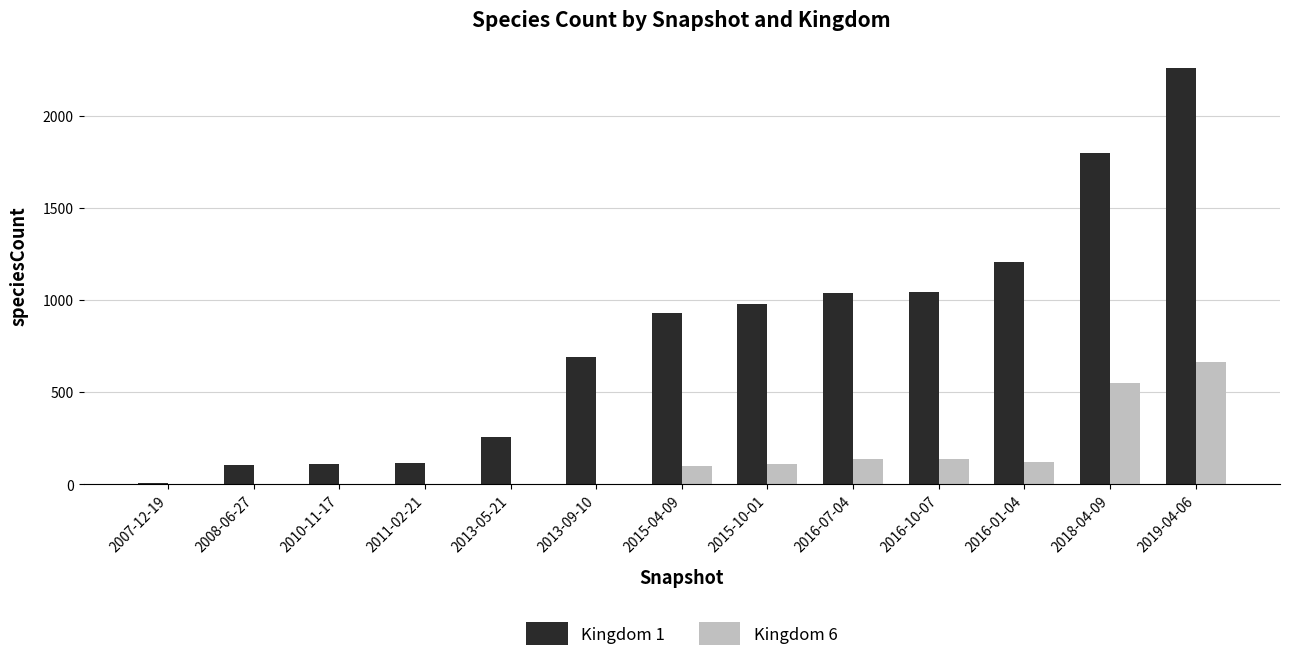

At which label does Kingdom 6 reach its peak?

2019-04-06